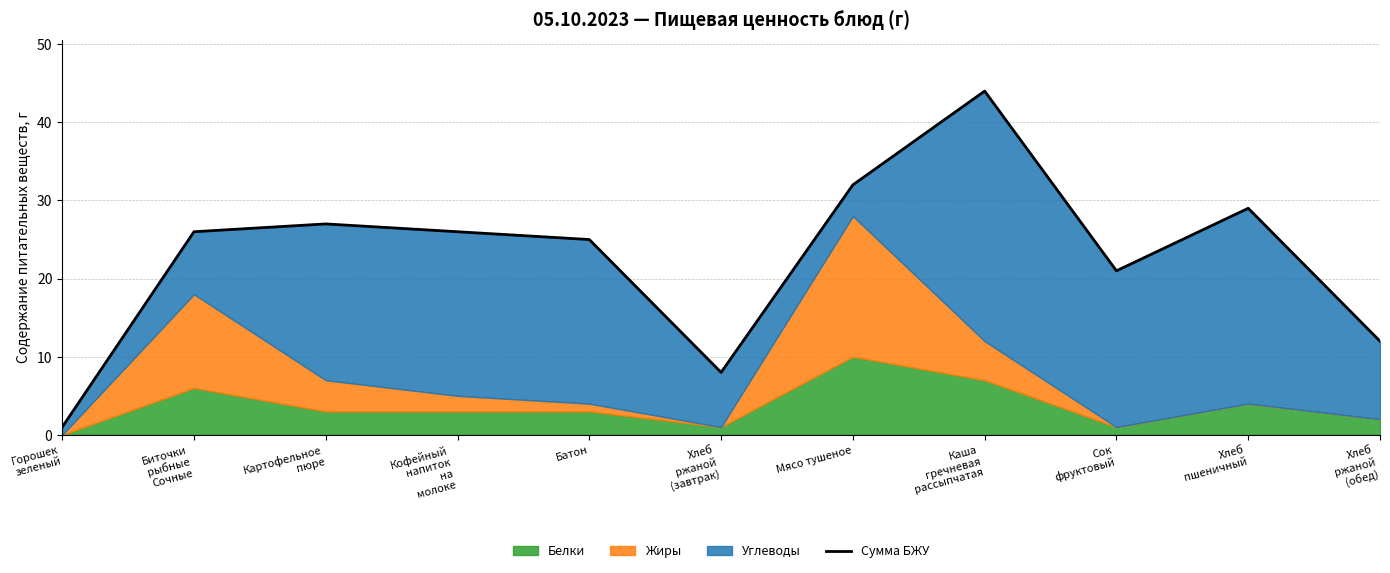

What is the value of the 2nd point from the left?

26